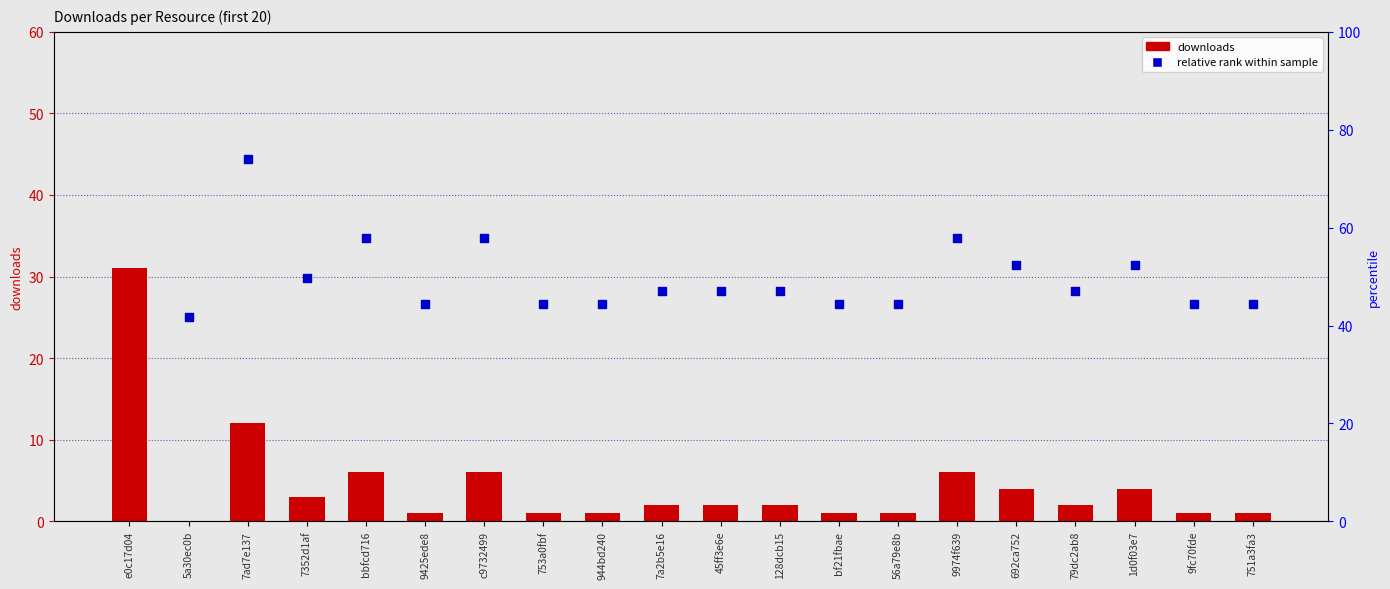

What are all the series names shown in the legend?

downloads, relative rank within sample